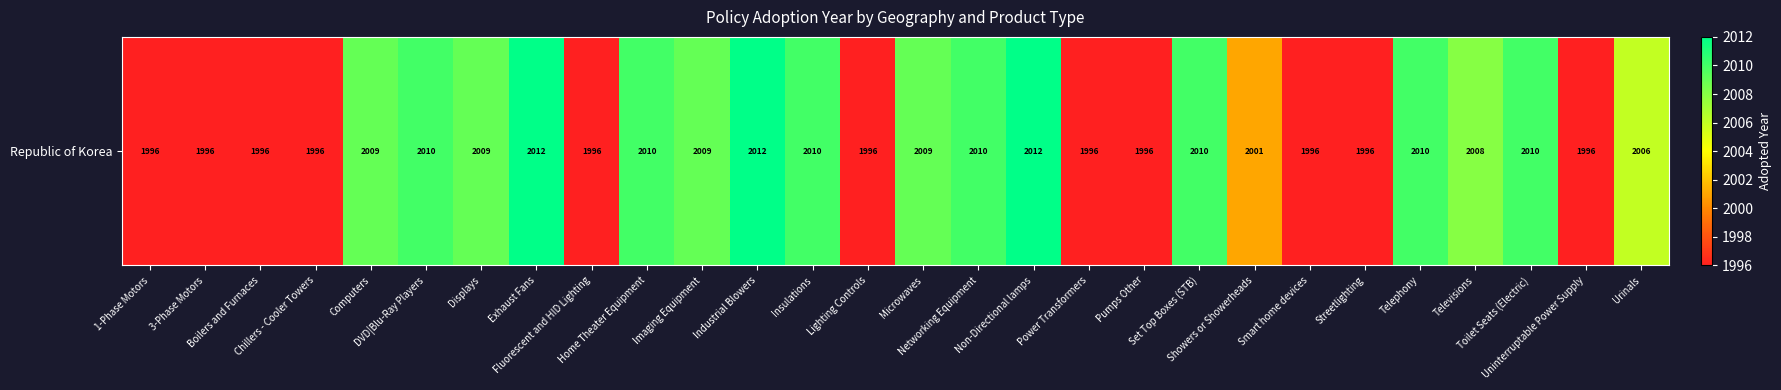

What is the difference between the second highest and second lowest values?

16